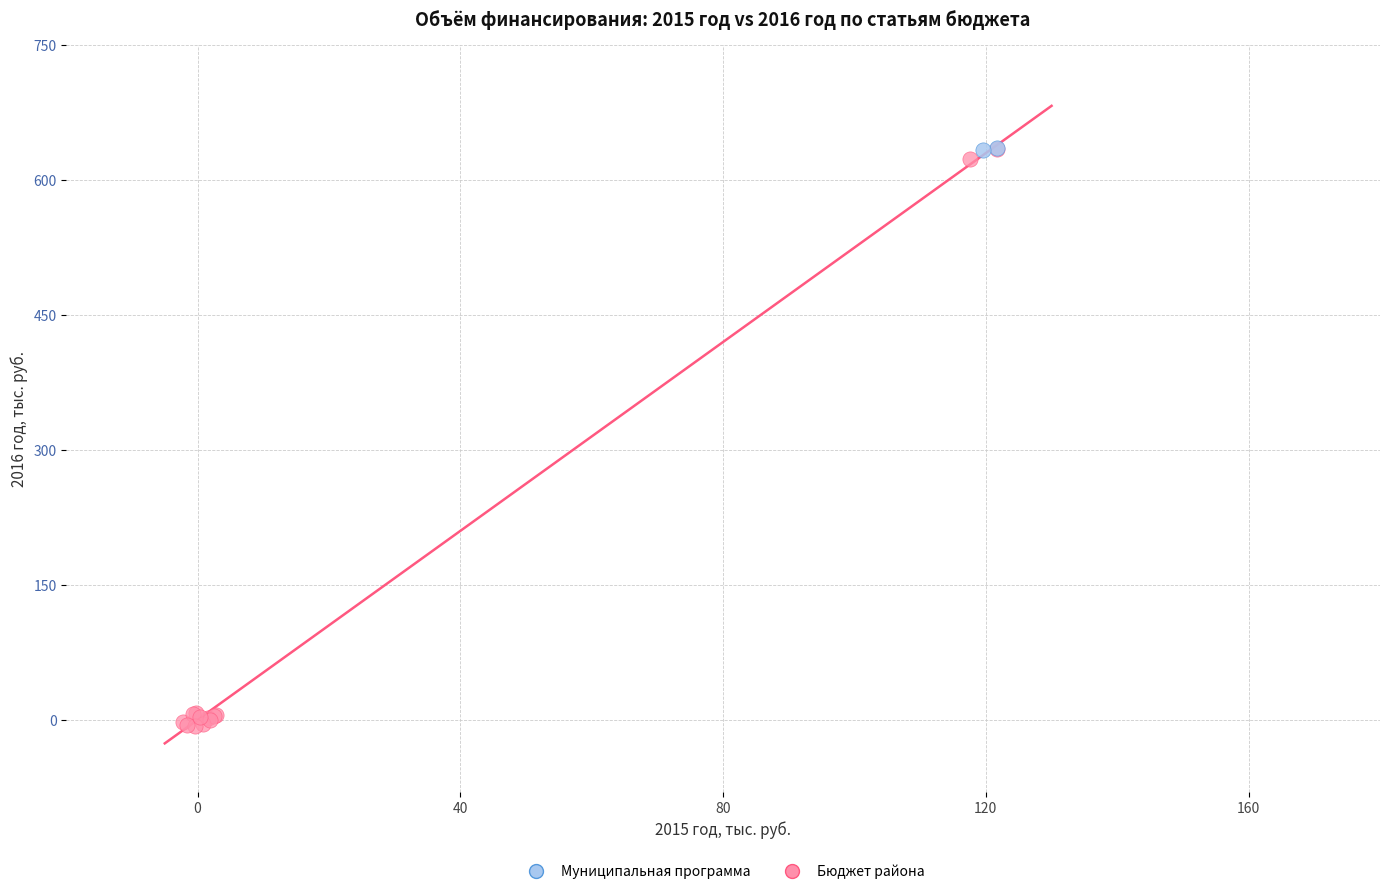

Which series has the largest Y range (max minus min)?

Бюджет района